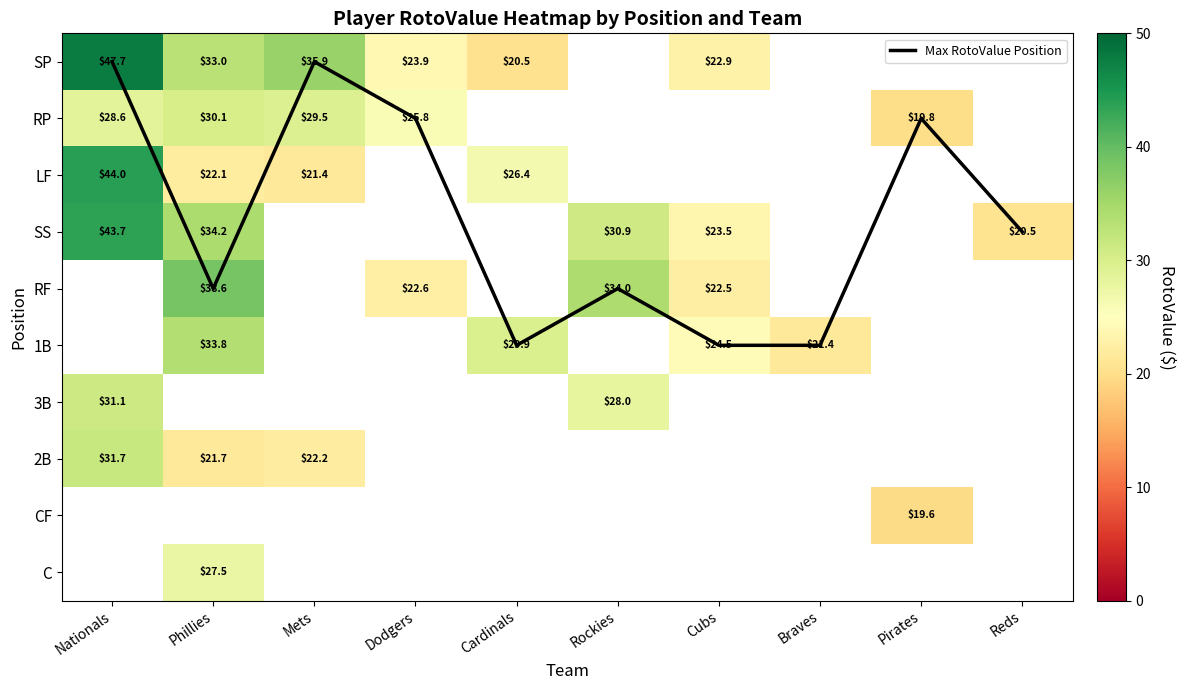

What is the maximum value for RP?

30.1